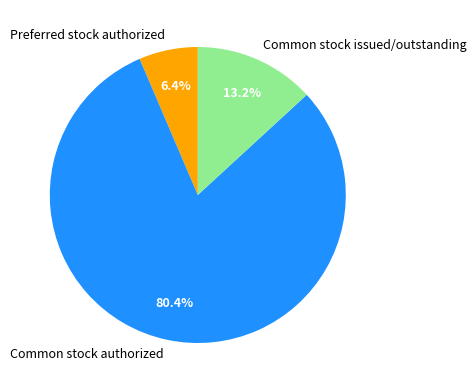

Is it true that Common stock authorized is 80% of the pie?

True